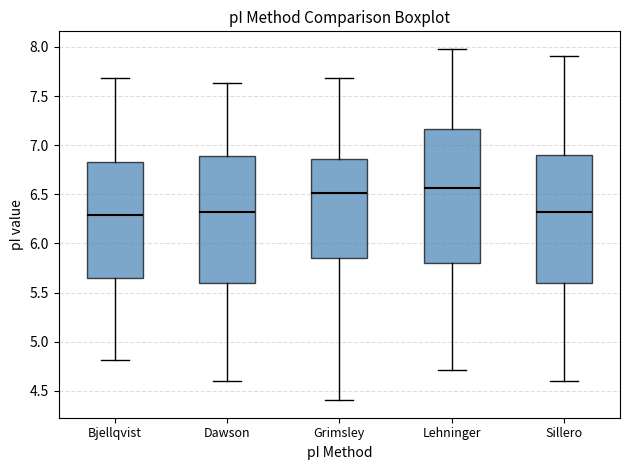

Where is the upper edge of the box for Grimsley on the y-axis? The values are not printed on the chart, so give them approximately, as read against the axis.

6.85